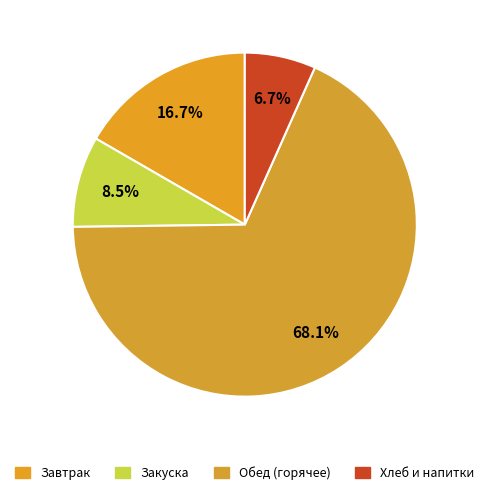

How many slices are in this pie chart?

4